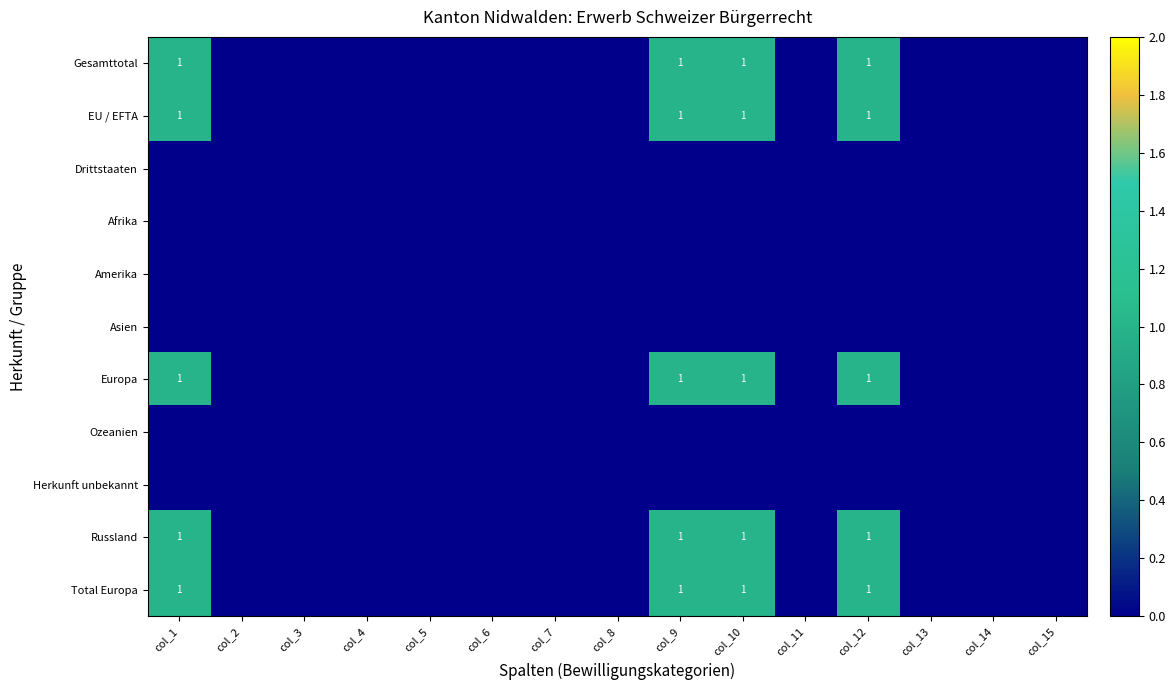

At which label does Russland reach its peak?

col_1